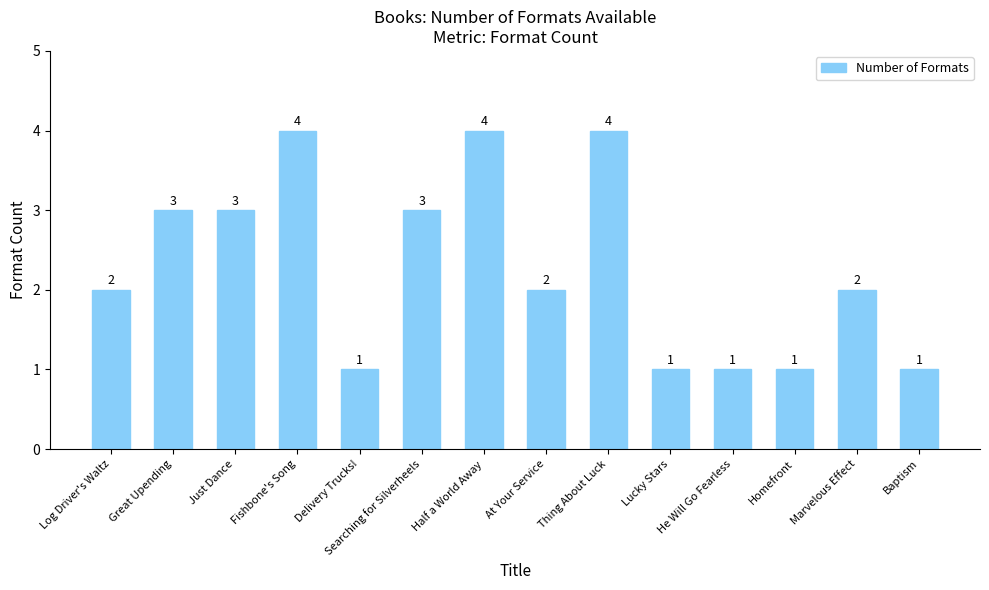

What is the maximum value shown in the chart?

4